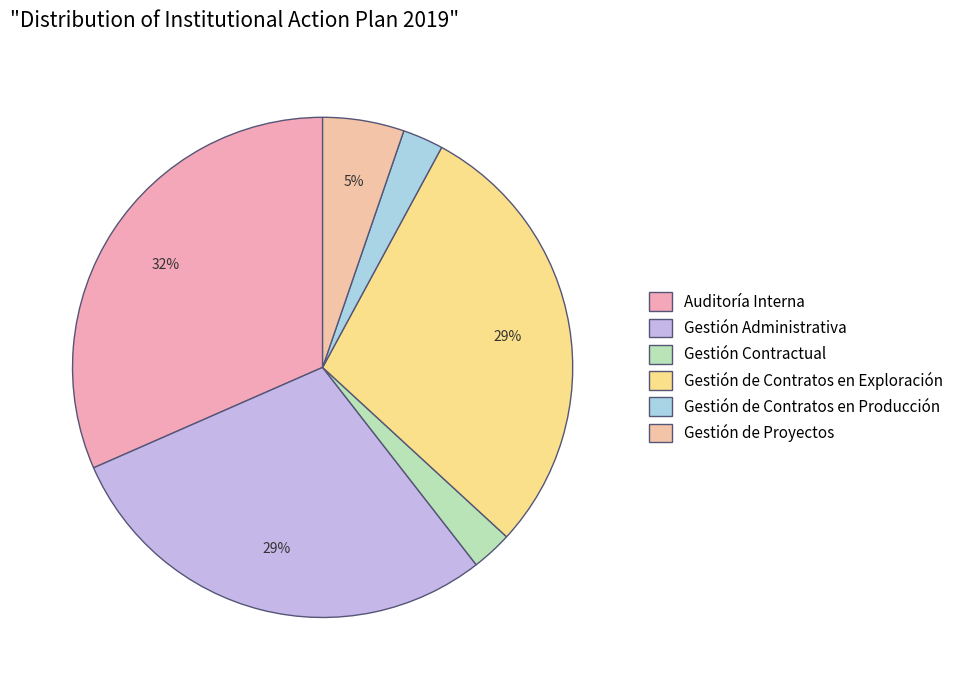

How many segments does this pie chart have?

6